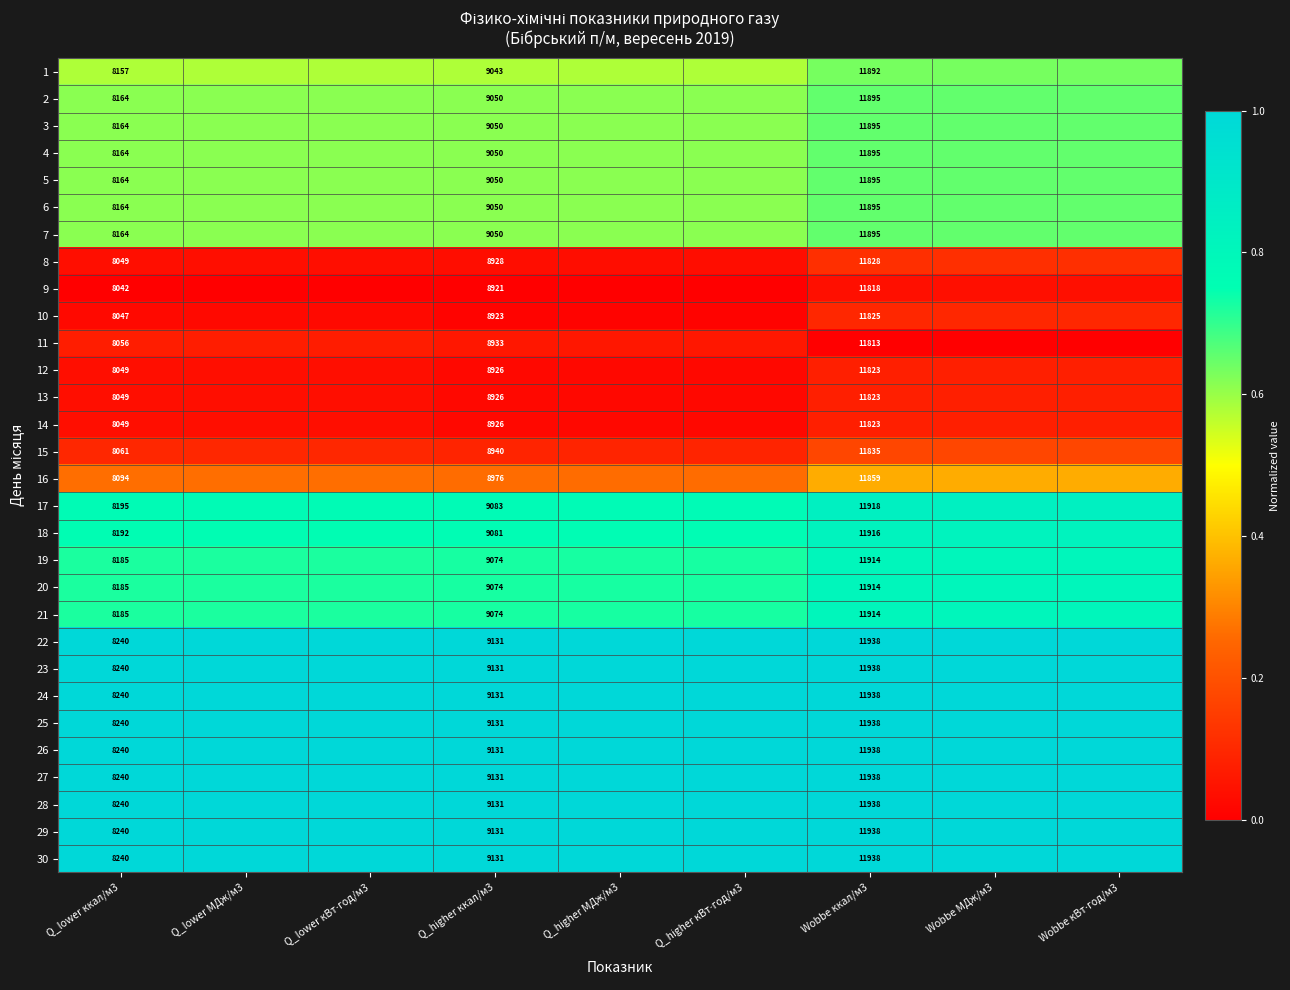

How many data points does each series have?

9